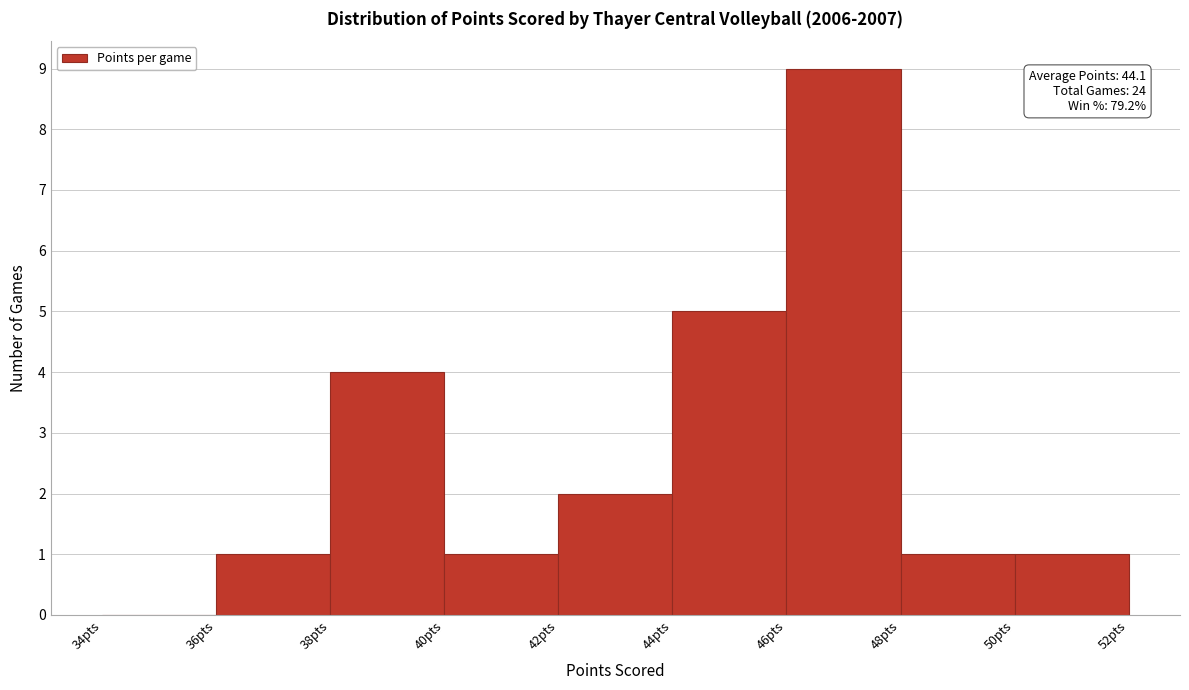

Which range on the x-axis has the tallest bar?

46 to 48